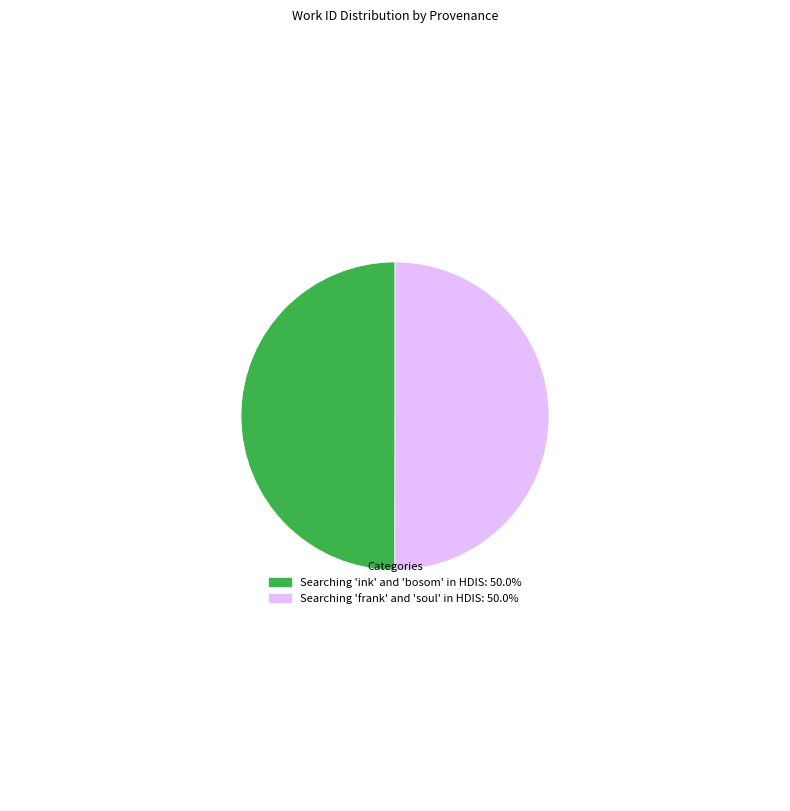

Is it true that Searching 'ink' and 'bosom' in HDIS is 41% of the pie?

False